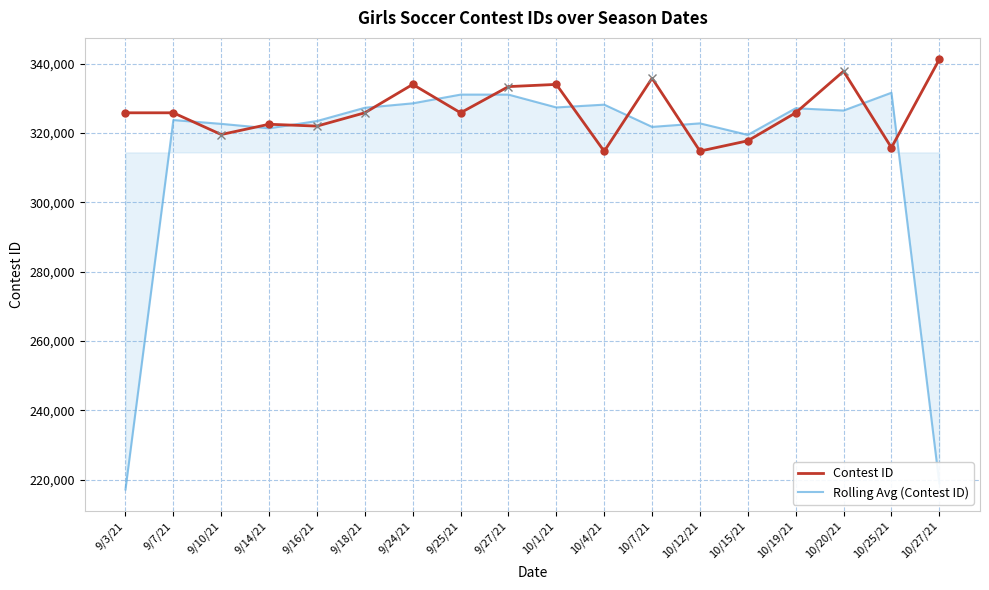

The value of Rolling Avg (Contest ID) at 9/7/21 is 323756.3. True or false?

True